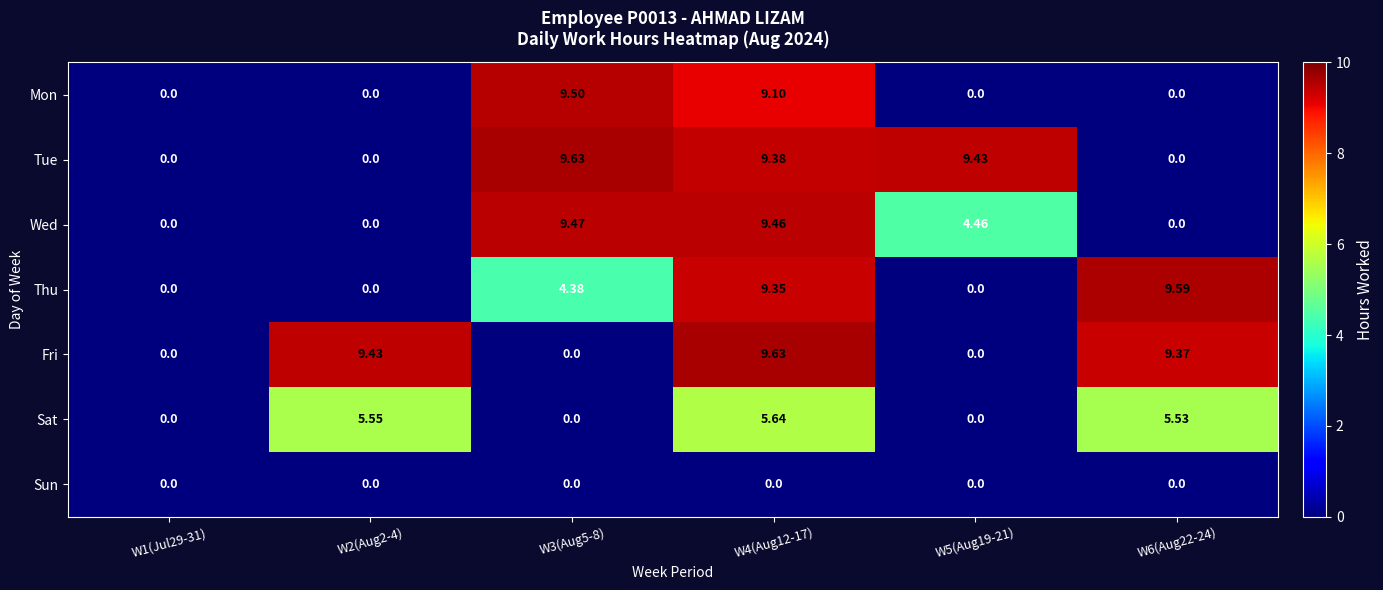

How many data points does each series have?

6